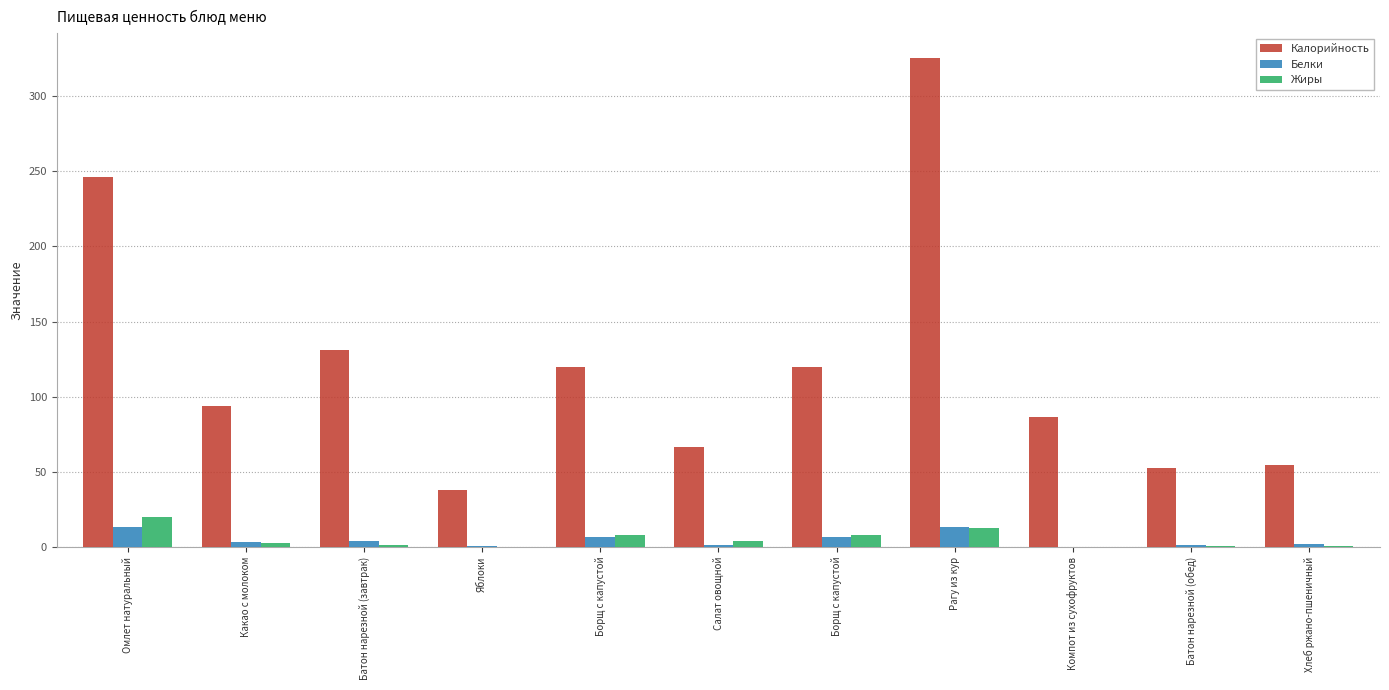

How many groups of bars are there?

11